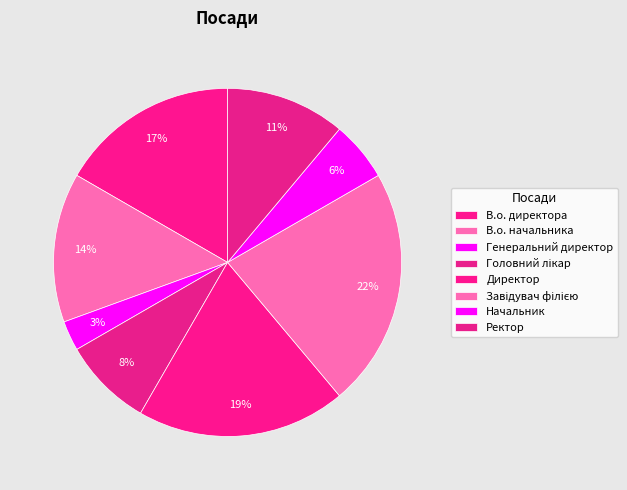

How many segments does this pie chart have?

8